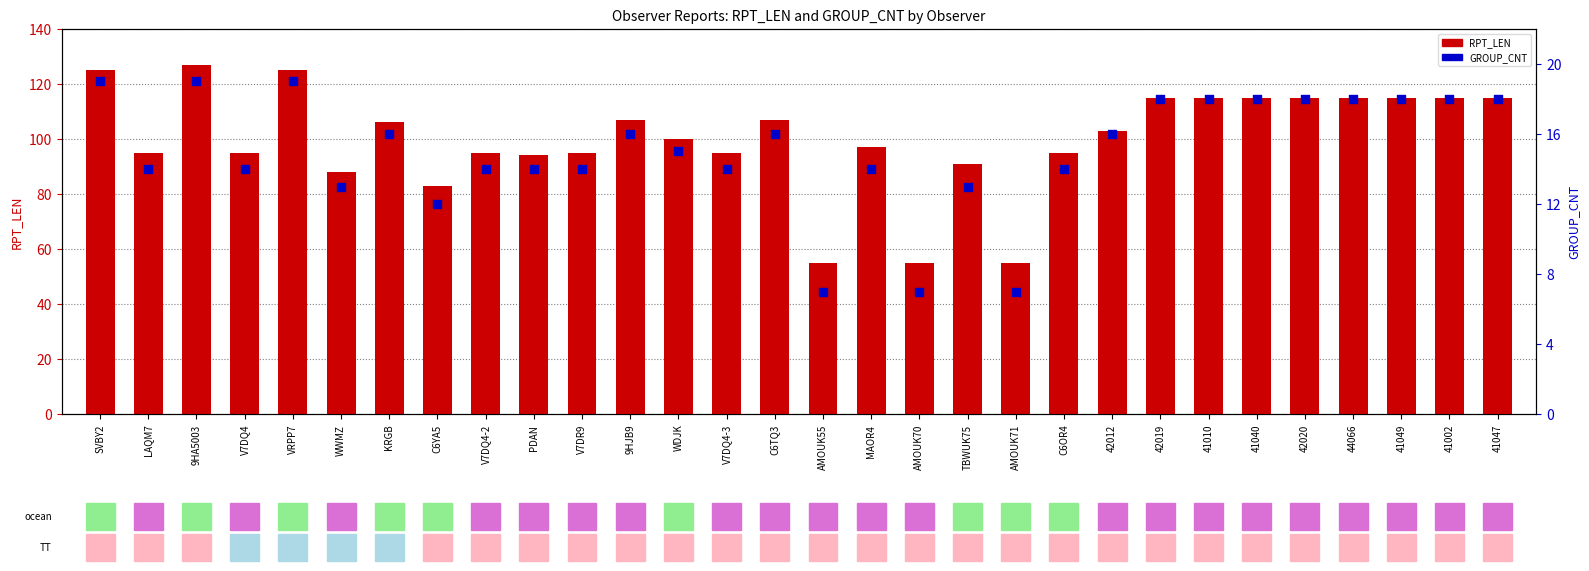

Which series has the largest total across all categories?

RPT_LEN